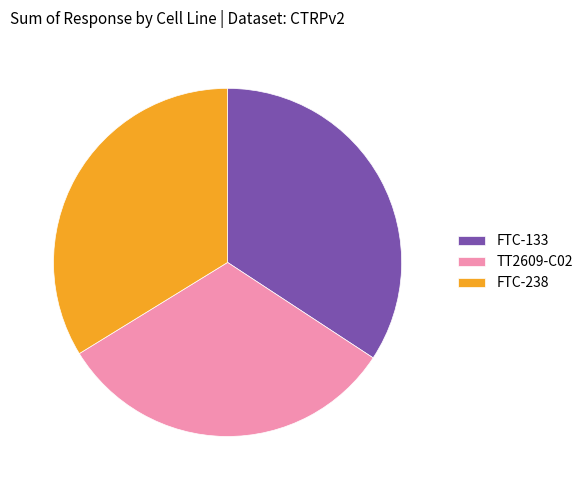

How many slices are in this pie chart?

3